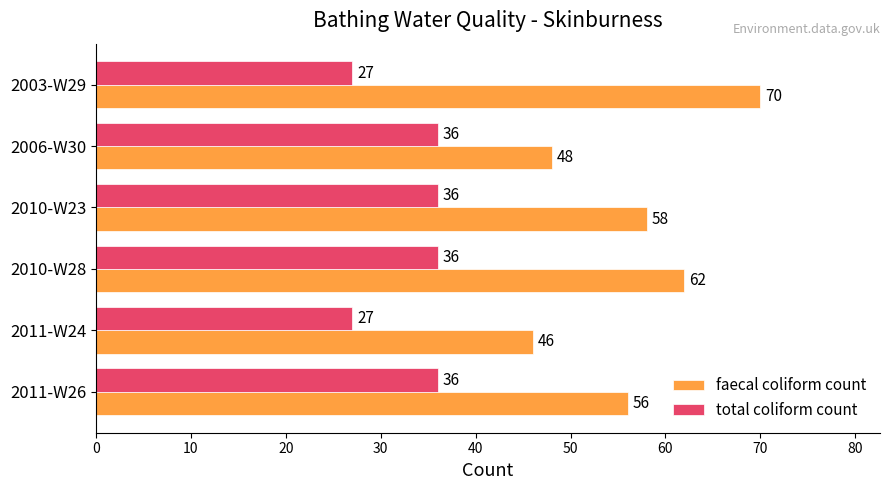

What is the greatest value displayed?

70